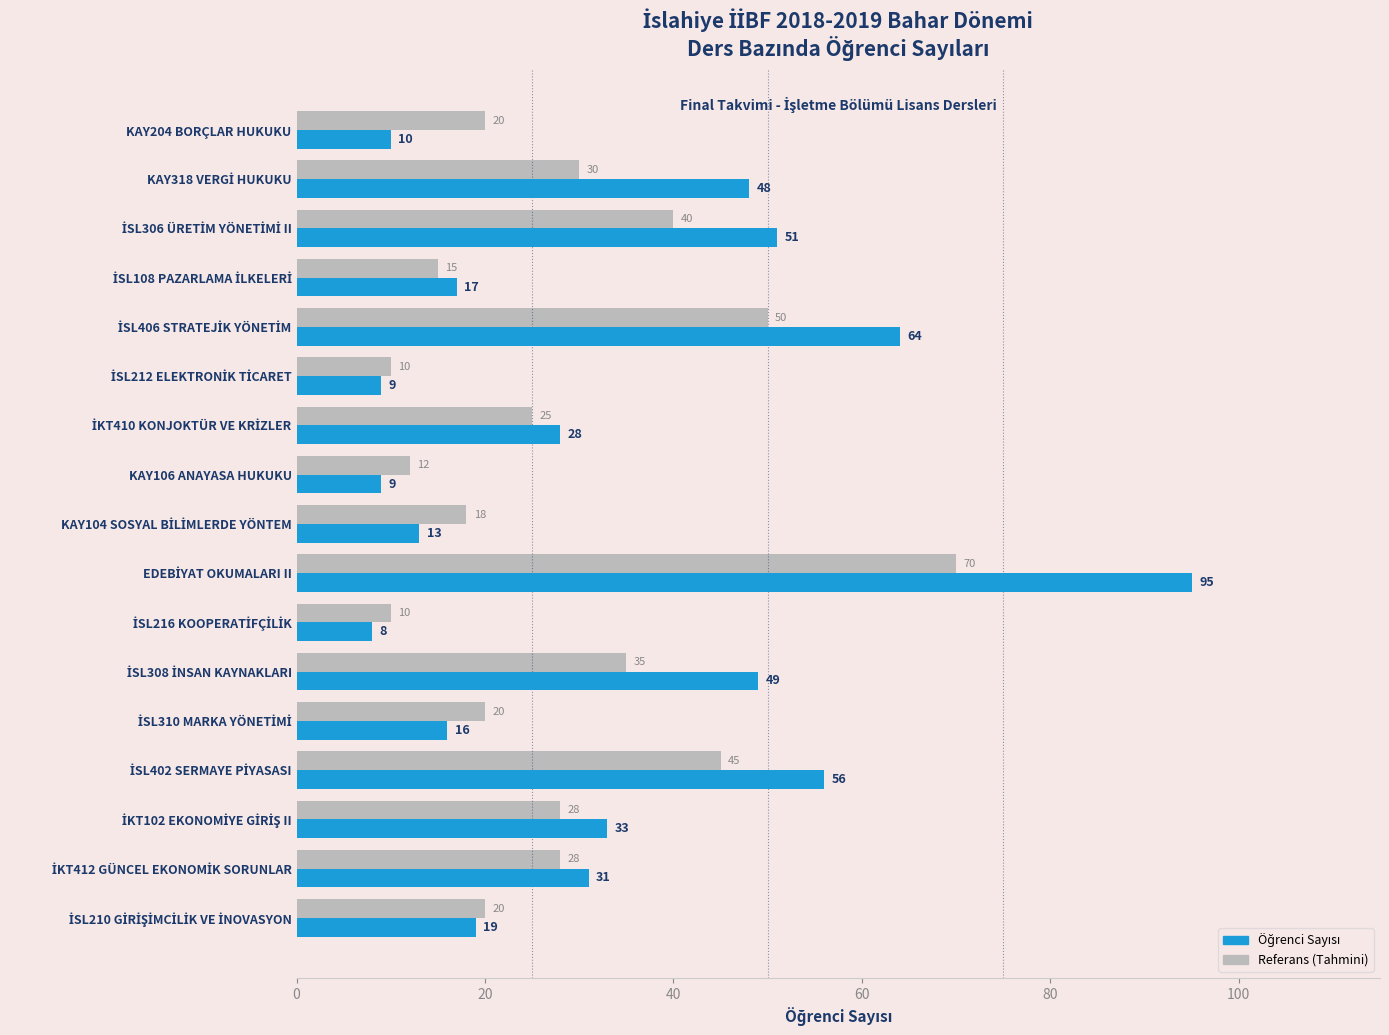

What is the total value across all series at KAY106 ANAYASA HUKUKU?

21